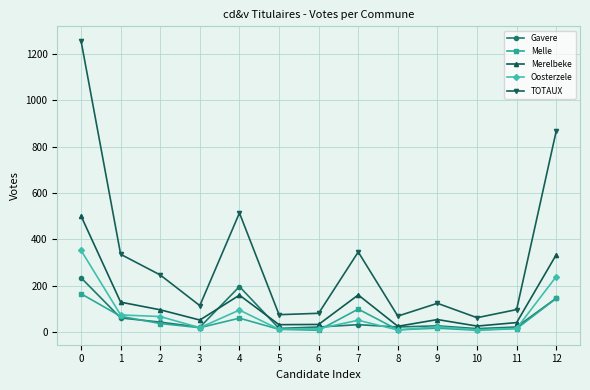

What is the total value across all series at 11?

196